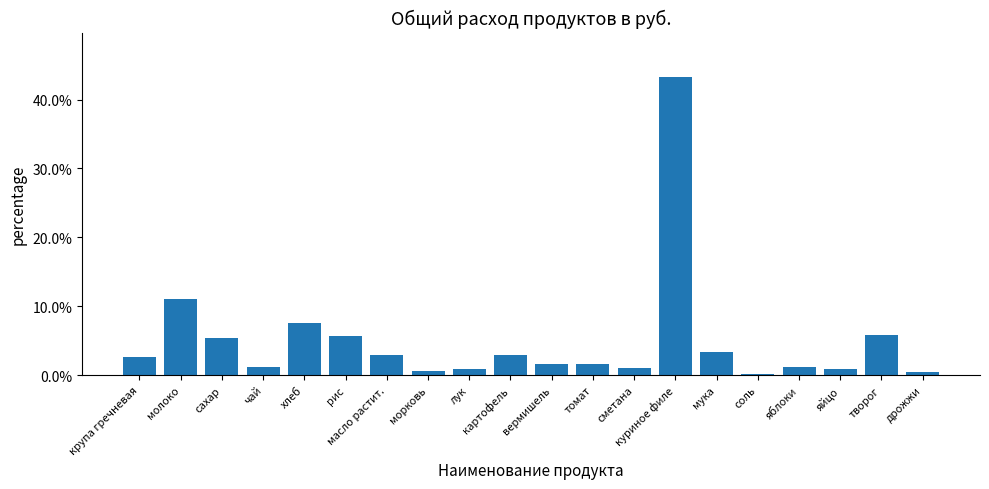

Reading left to right, extract all data points from this chart.

крупа гречневая=0.0	молоко=0.1	сахар=0.1	чай=0.0	хлеб=0.1	рис=0.1	масло растит.=0.0	морковь=0.0	лук=0.0	картофель=0.0	вермишель=0.0	томат=0.0	сметана=0.0	куриное филе=0.4	мука=0.0	соль=0.0	яблоки=0.0	яйцо=0.0	творог=0.1	дрожжи=0.0